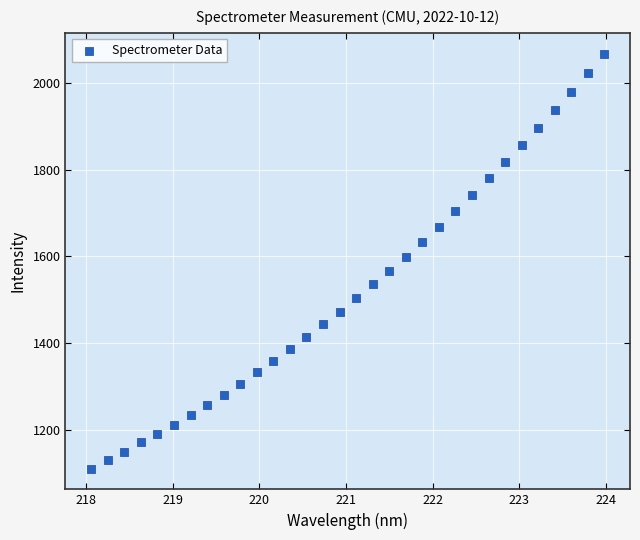

What is the range of X values (max minus min)?

5.9